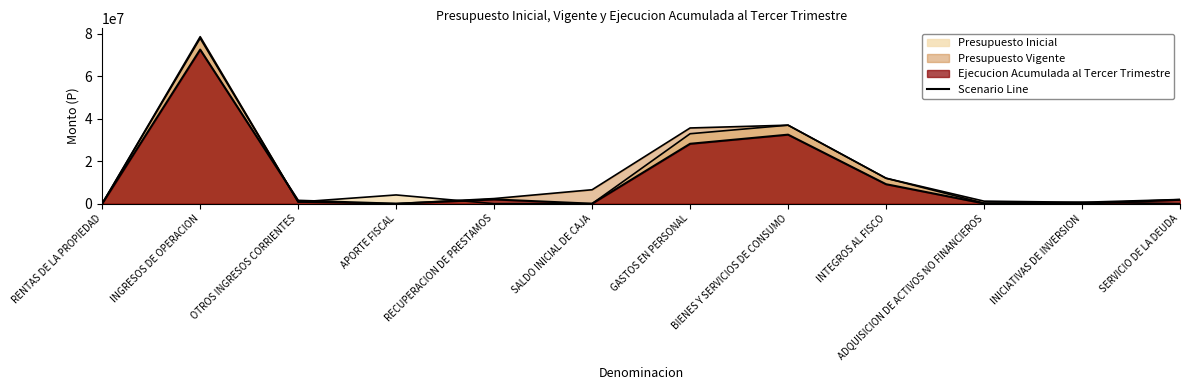

Rank the categories by value from lowest to highest.

APORTE FISCAL, SALDO INICIAL DE CAJA, INICIATIVAS DE INVERSION, RENTAS DE LA PROPIEDAD, ADQUISICION DE ACTIVOS NO FINANCIEROS, OTROS INGRESOS CORRIENTES, SERVICIO DE LA DEUDA, RECUPERACION DE PRESTAMOS, INTEGROS AL FISCO, GASTOS EN PERSONAL, BIENES Y SERVICIOS DE CONSUMO, INGRESOS DE OPERACION